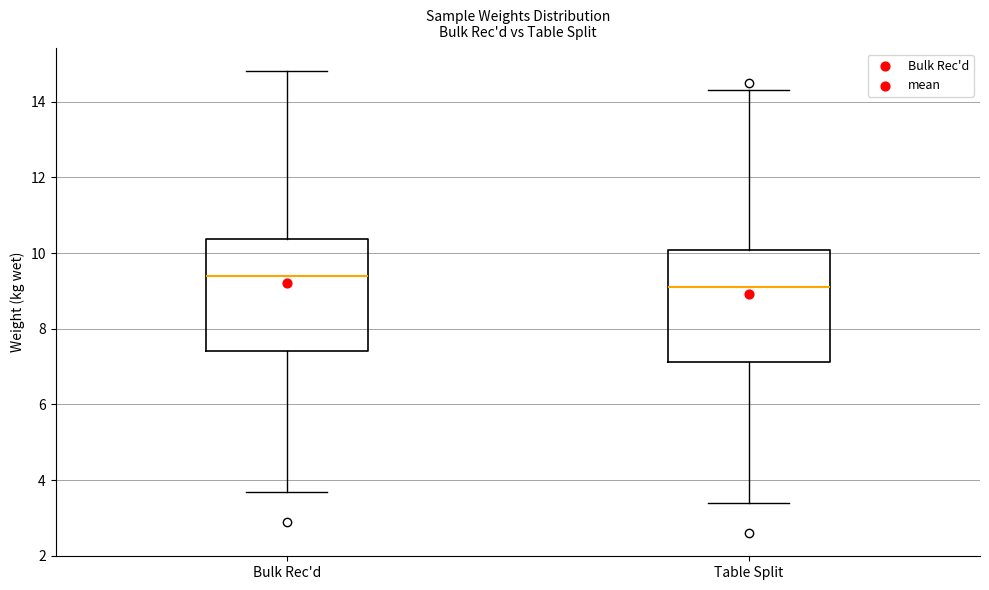

Where is the upper edge of the box for Bulk Rec'd on the y-axis? The values are not printed on the chart, so give them approximately, as read against the axis.

10.4